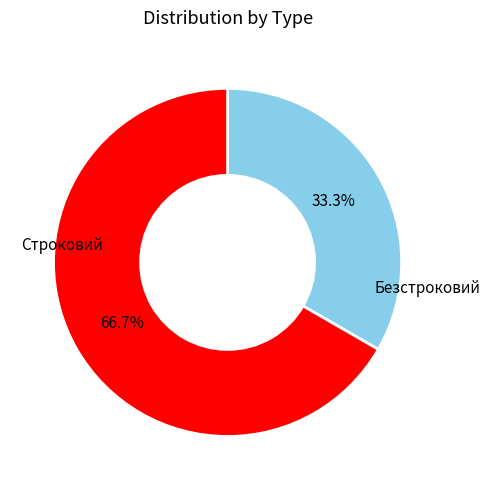

Count the number of slices in the pie.

2